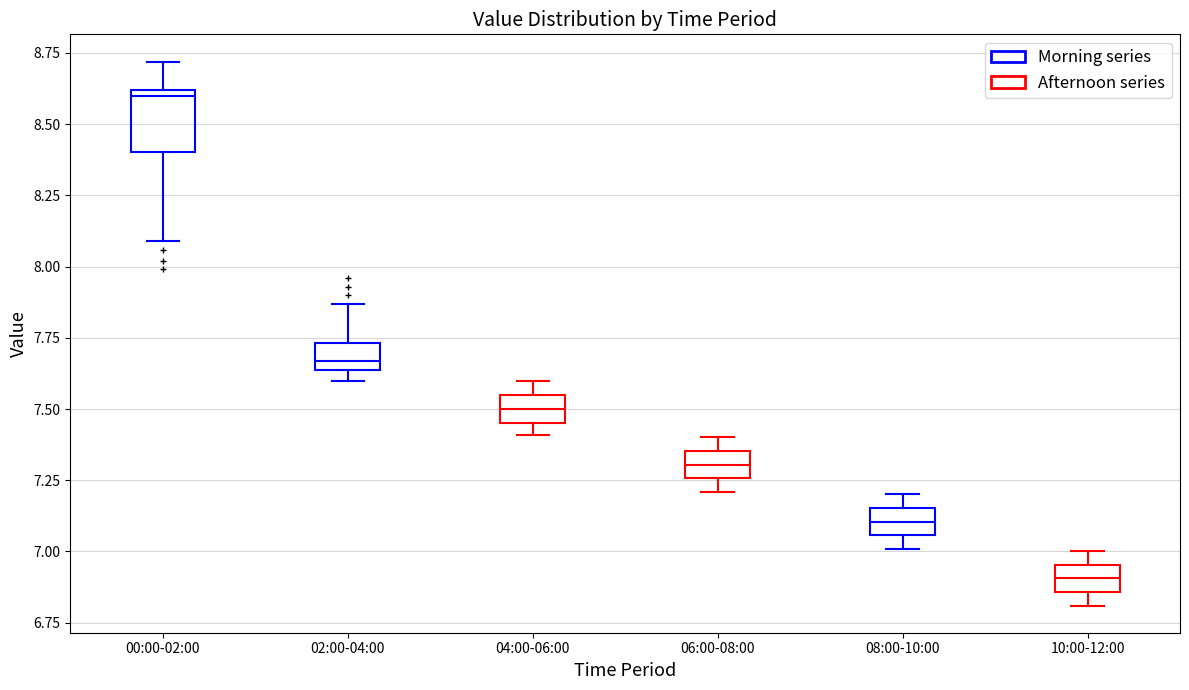

Reading left to right, transcribe this box plot: for each box, give where its median line is, the range the box spans, and where its two whiskers end, as read against the y-axis. The values are not printed on the chart, so give them approximately, as read against the axis.

00:00-02:00: median 8.60 (just below the box's upper edge), box 8.40 to 8.60, whiskers 8.10 to 8.70
02:00-04:00: median 7.65 (just above the box's lower edge), box 7.65 to 7.75, whiskers 7.60 to 7.85
04:00-06:00: median 7.50, box 7.45 to 7.55, whiskers 7.40 to 7.60
06:00-08:00: median 7.30, box 7.25 to 7.35, whiskers 7.20 to 7.40
08:00-10:00: median 7.10, box 7.05 to 7.15, whiskers 7.00 to 7.20
10:00-12:00: median 6.90, box 6.85 to 6.95, whiskers 6.80 to 7.00